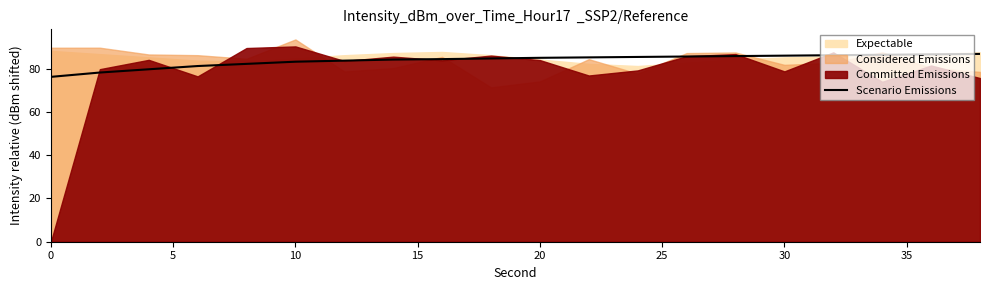

The value of Scenario Emissions at 0 is 76.2. True or false?

True